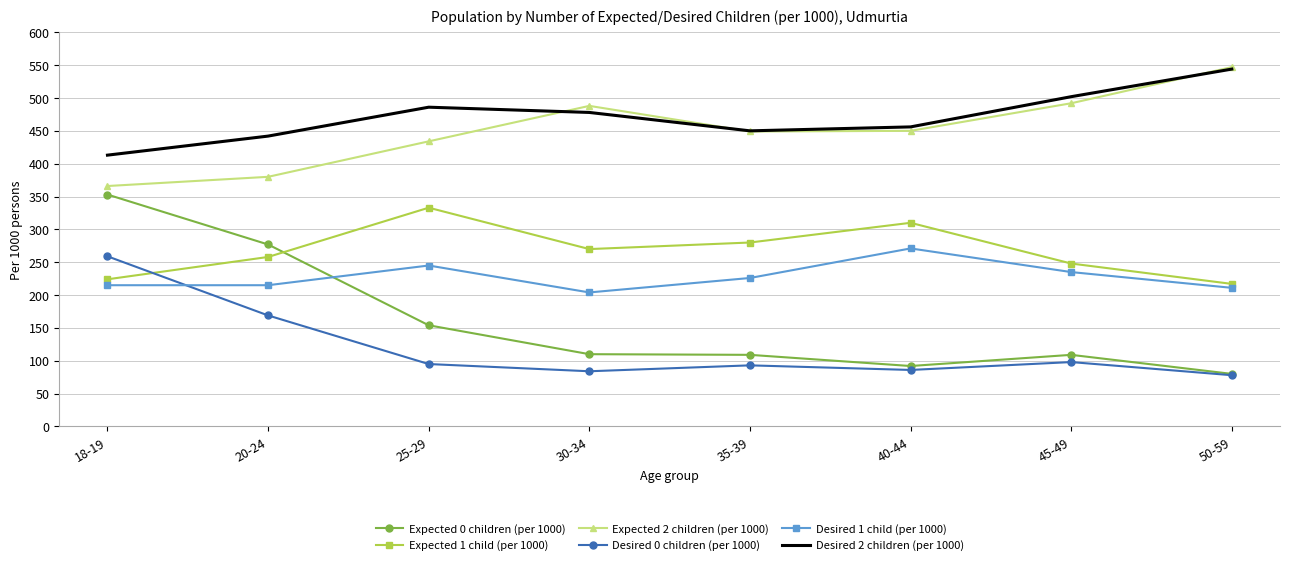

At which category is the sum across all series the highest?

18-19